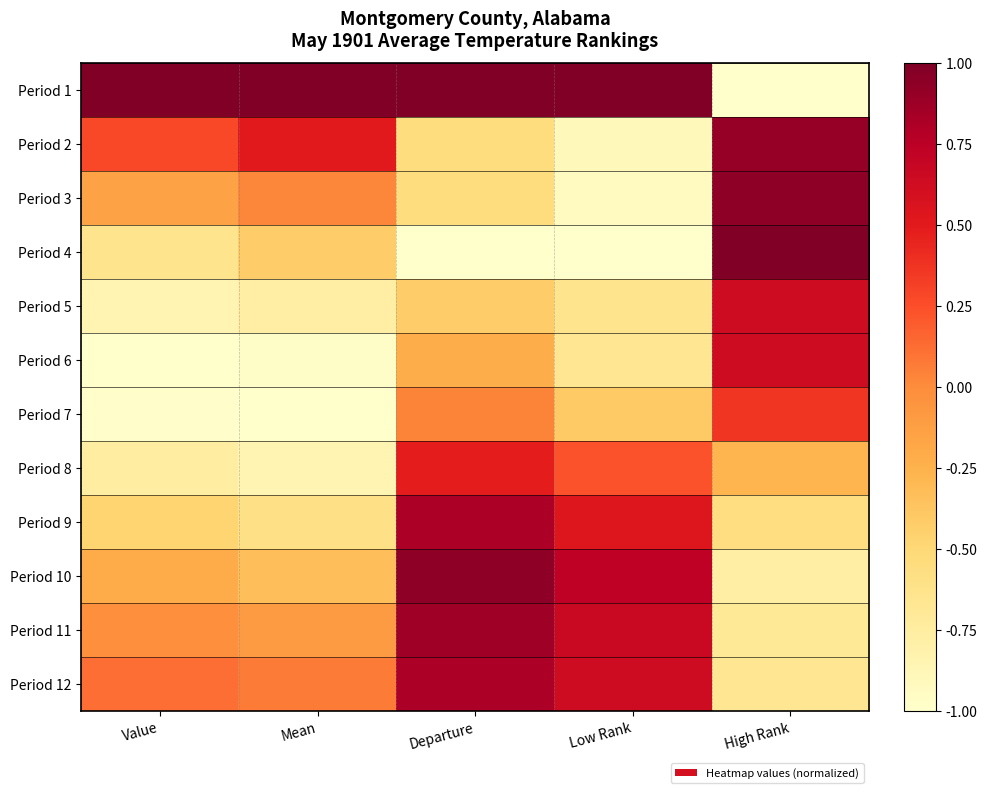

Which series has the largest total across all categories?

Period 1